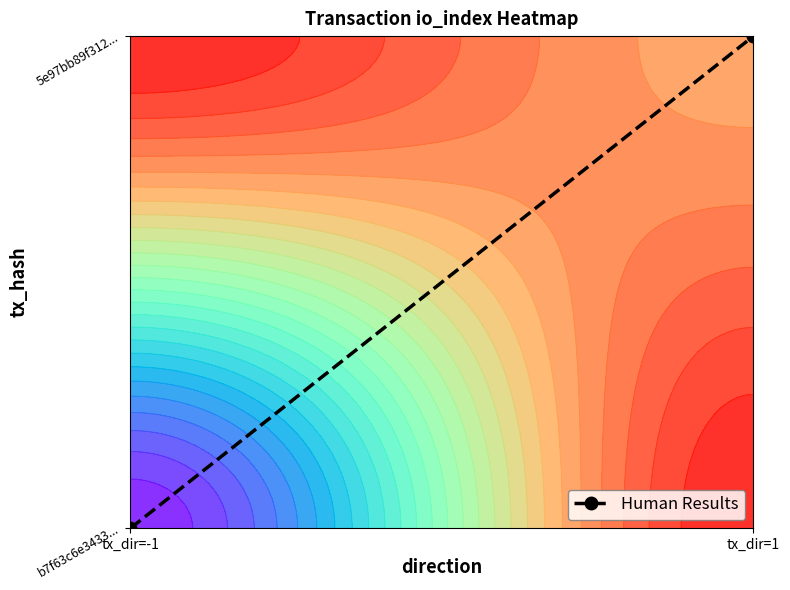

How many values are above zero?

1